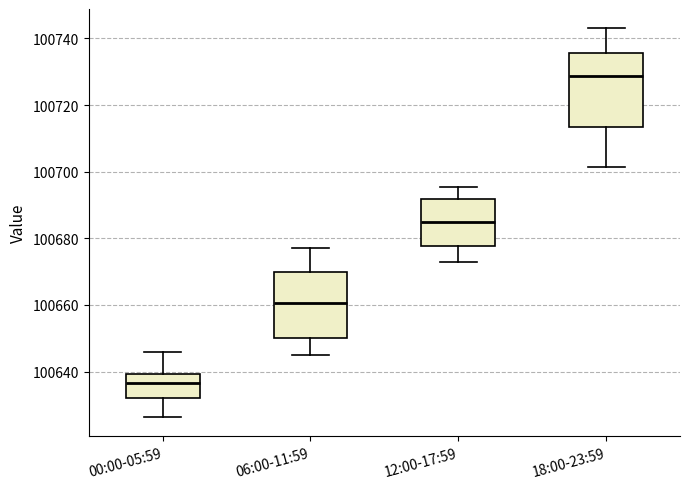

Comparing the boxes themselves (not the whiskers), which one is the tallest?

18:00-23:59